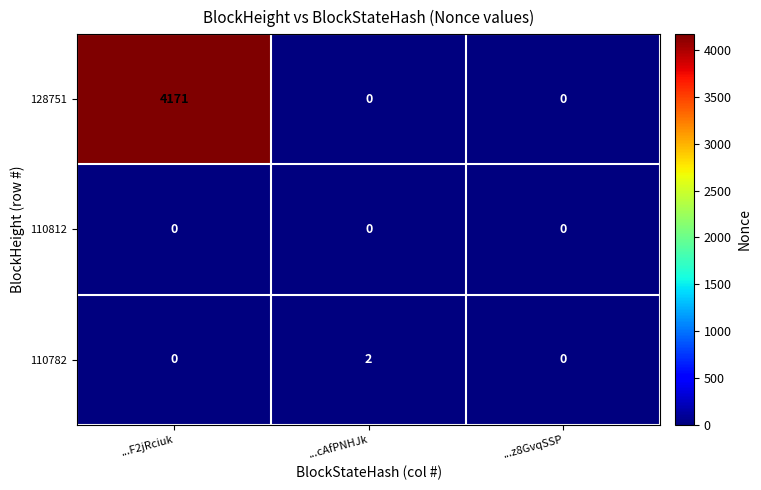

Which series changed the most between ...F2jRciuk and ...cAfPNHJk?

128751